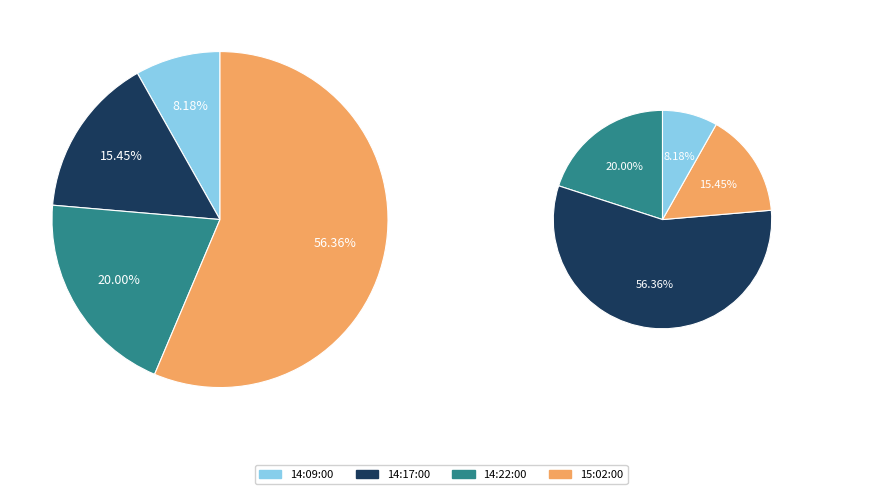

To the nearest percent, what is the combined percentage of 14:09:00 and 15:02:00?

65%